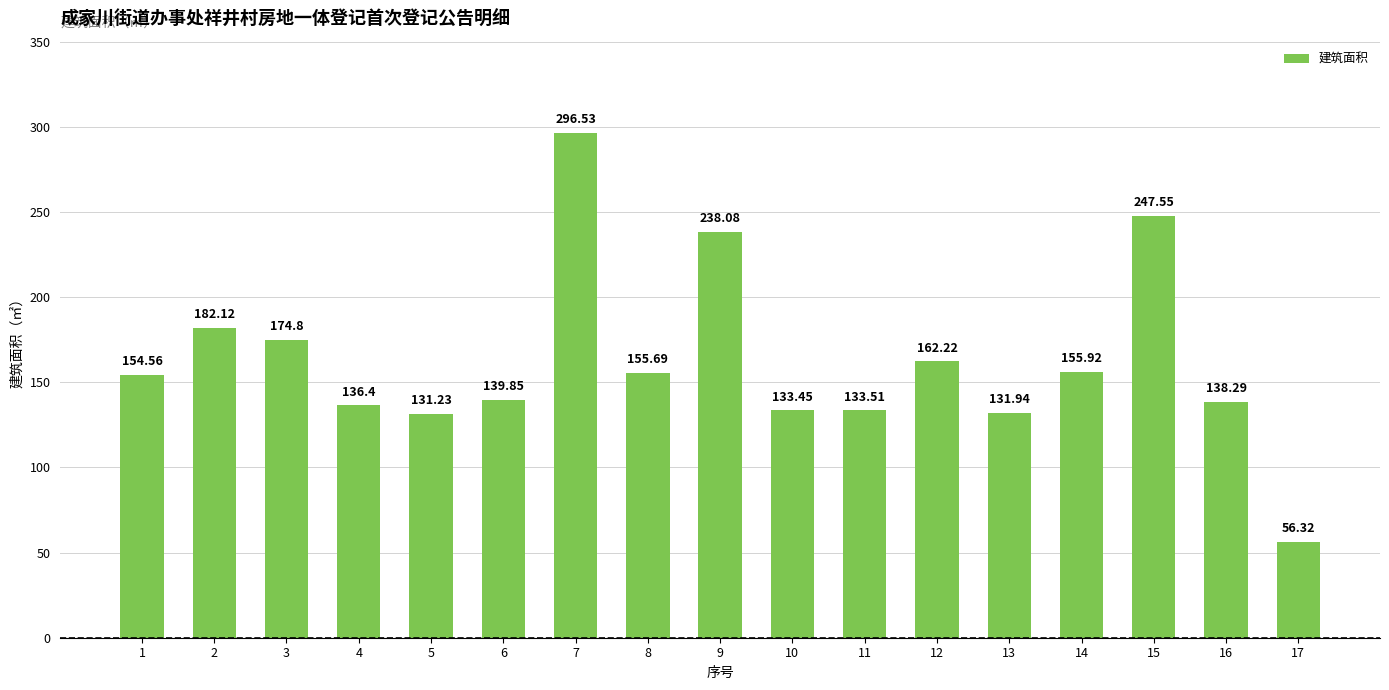

At which label does the data first exceed 154?

1